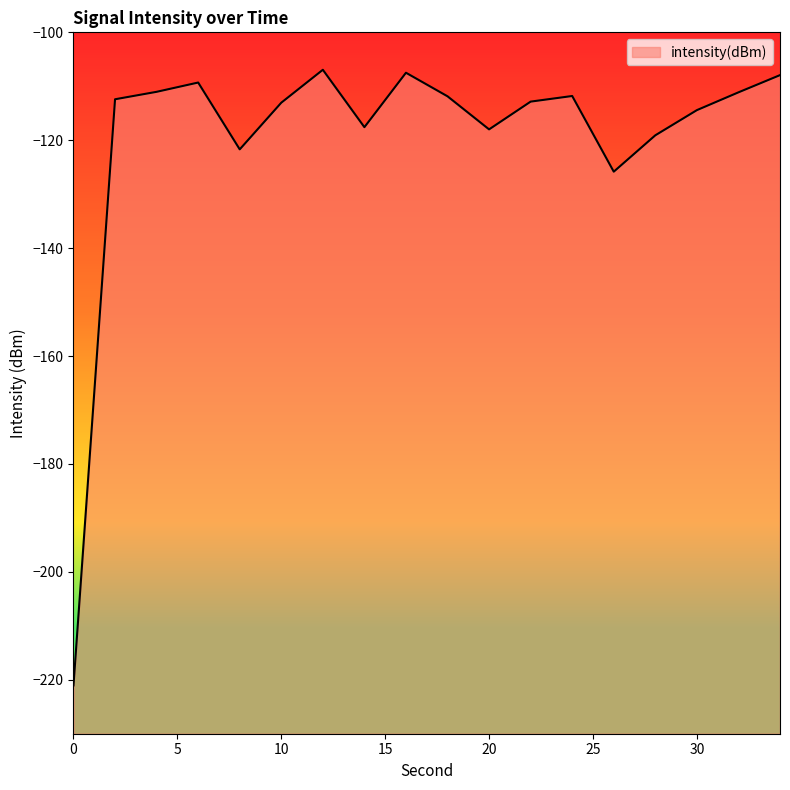

Reading left to right, list all the values displayed in this chart.

-221.0	-112.4	-111.0	-109.3	-121.7	-113.0	-106.9	-117.6	-107.5	-111.9	-118.0	-112.8	-111.8	-125.8	-119.1	-114.4	-111.1	-107.9